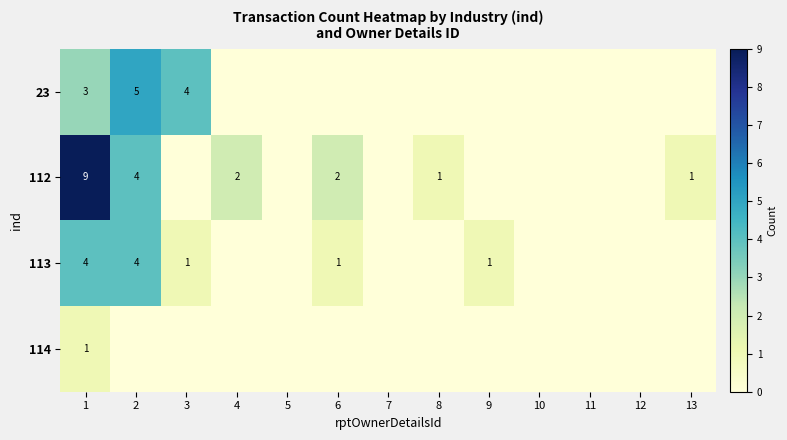

What is the spread (max minus min) of values at 9?

1